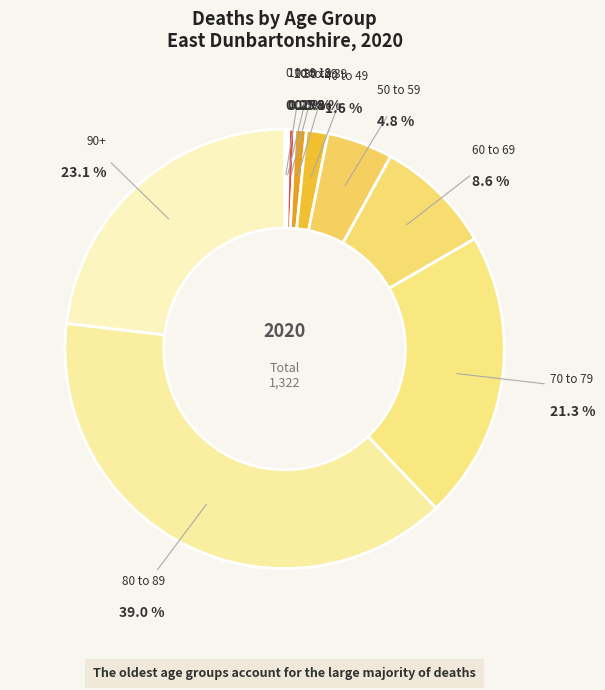

Which category has the biggest portion of the pie?

80 to 89